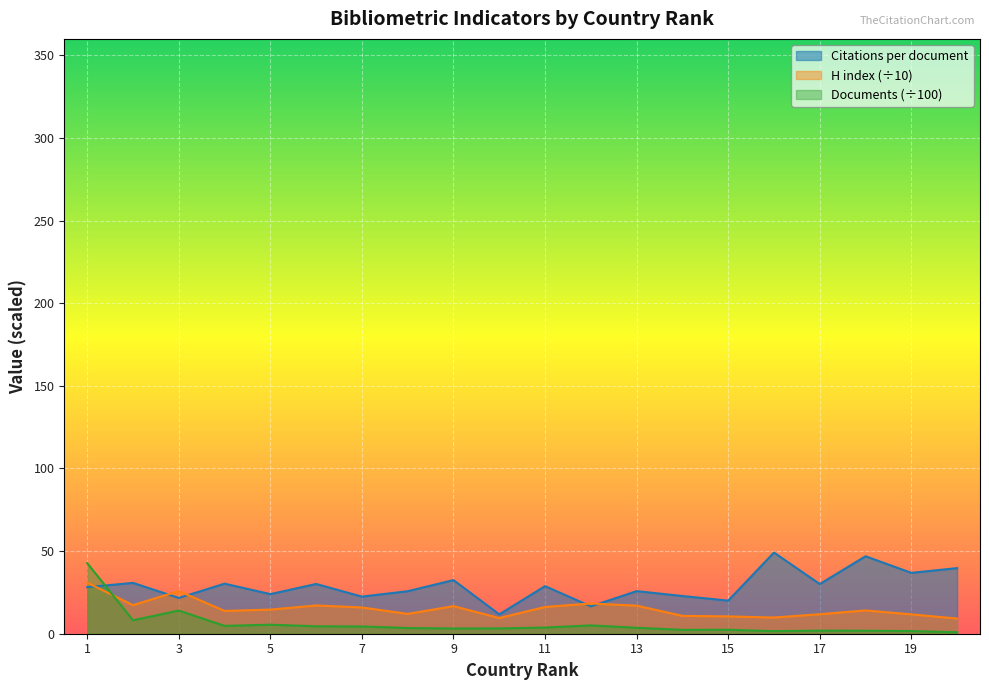

Rank the series by their maximum value, from highest to lowest.

Citations per document, Documents (÷100), H index (÷10)